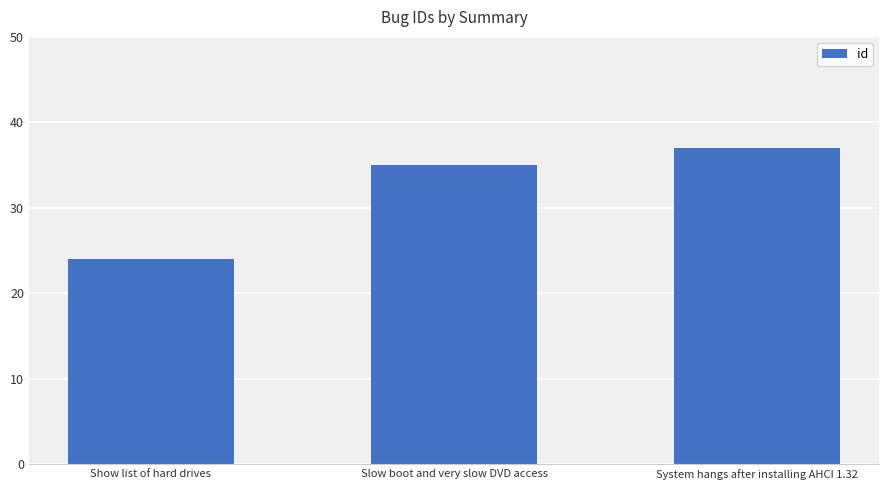

Rank the categories by value from highest to lowest.

System hangs after installing AHCI 1.32, Slow boot and very slow DVD access, Show list of hard drives